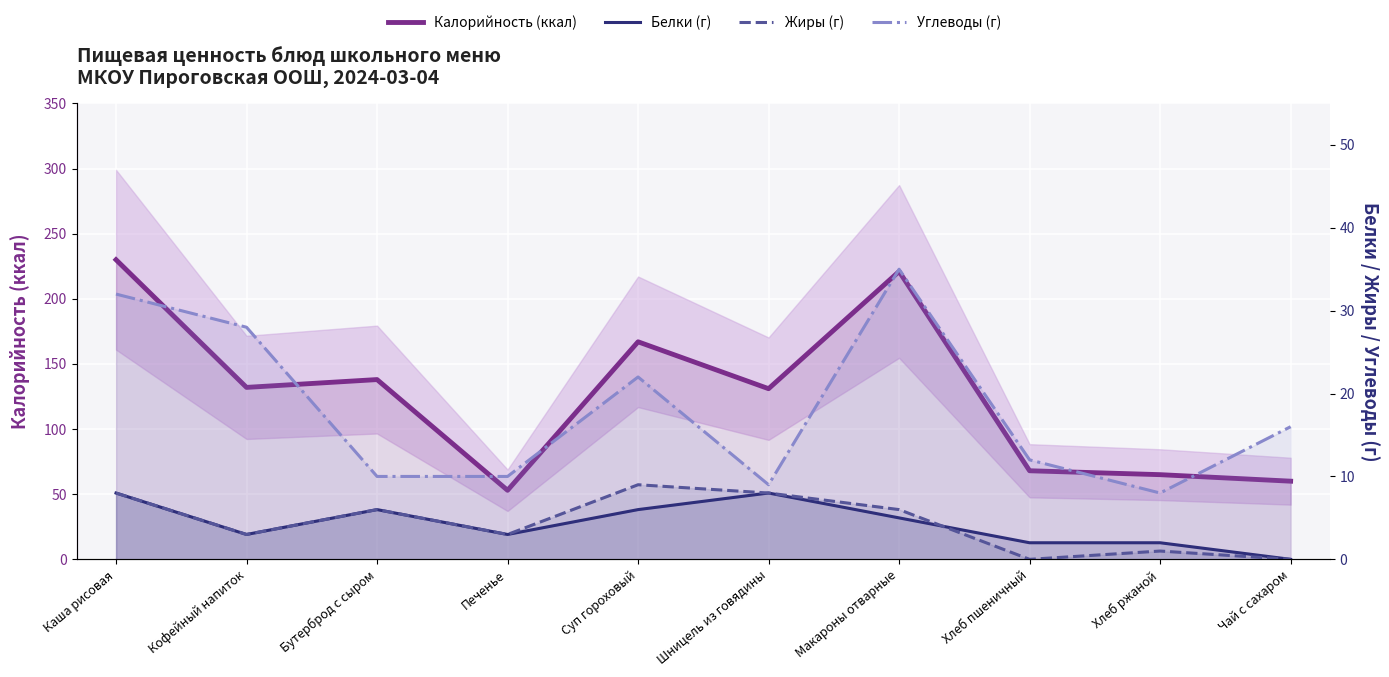

What value does the Жиры (г) series have at Хлеб ржаной?

1